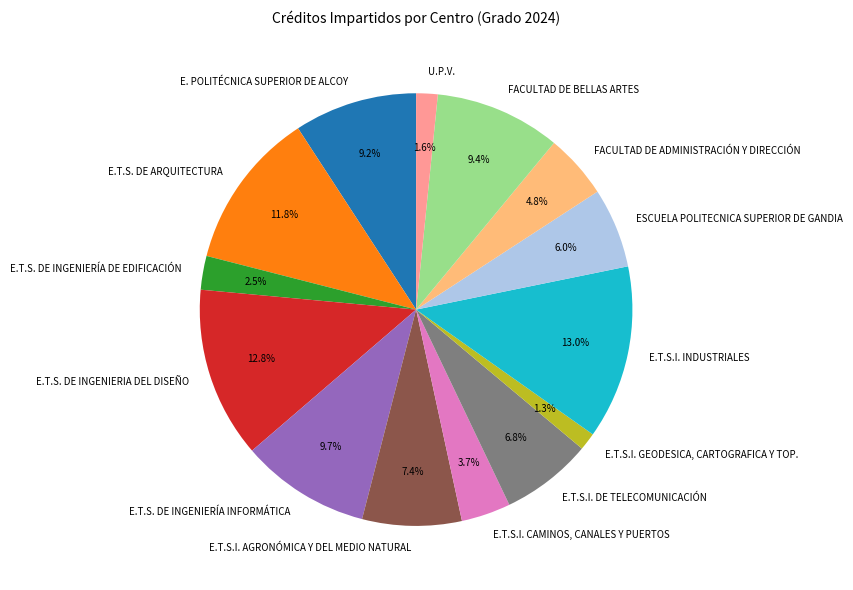

How much of the chart is everything except E.T.S.I. AGRONÓMICA Y DEL MEDIO NATURAL?

92.6%